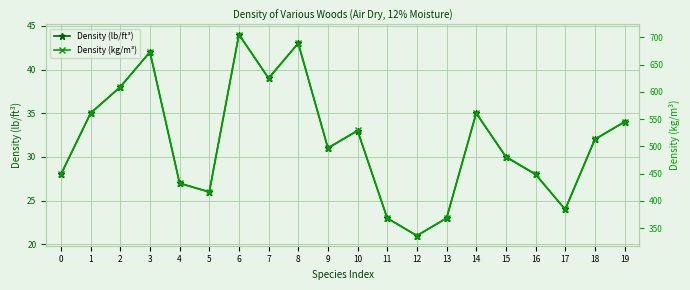

Which label corresponds to the largest value in the chart?

6